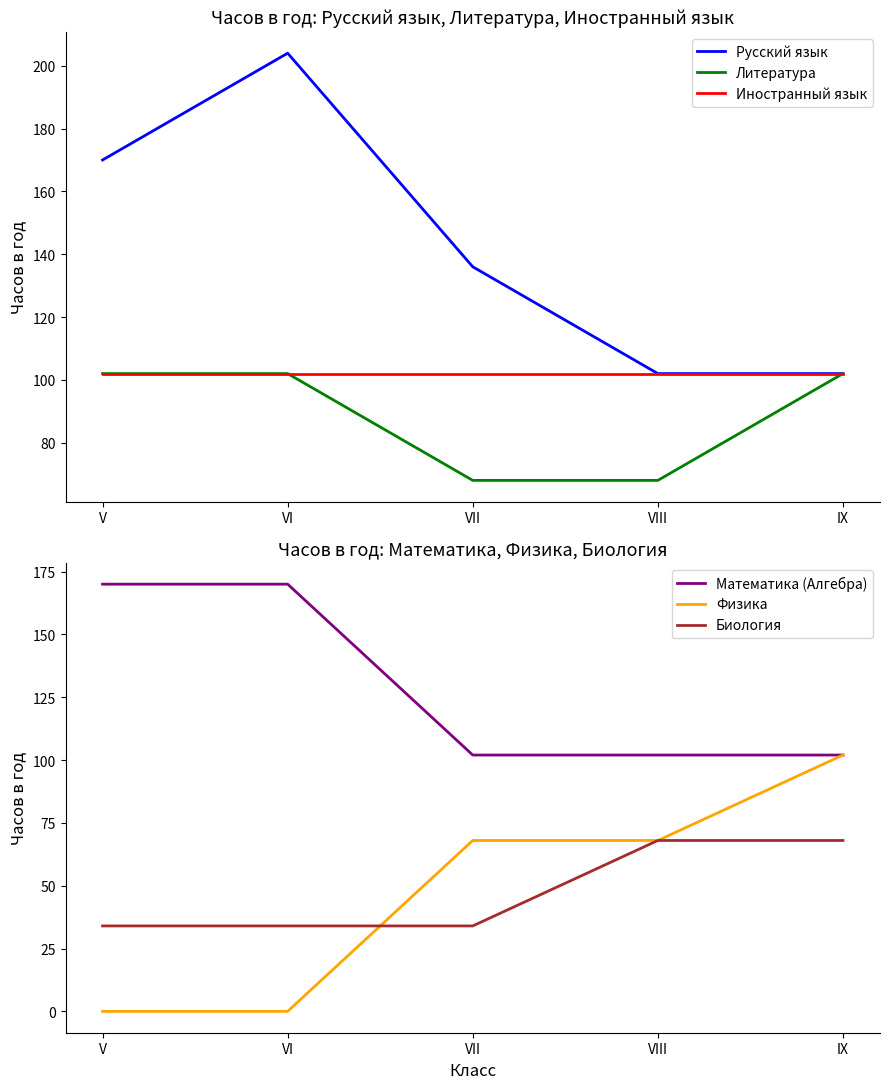

True or false: Иностранный язык has more than 1 points higher than both neighbors.

False